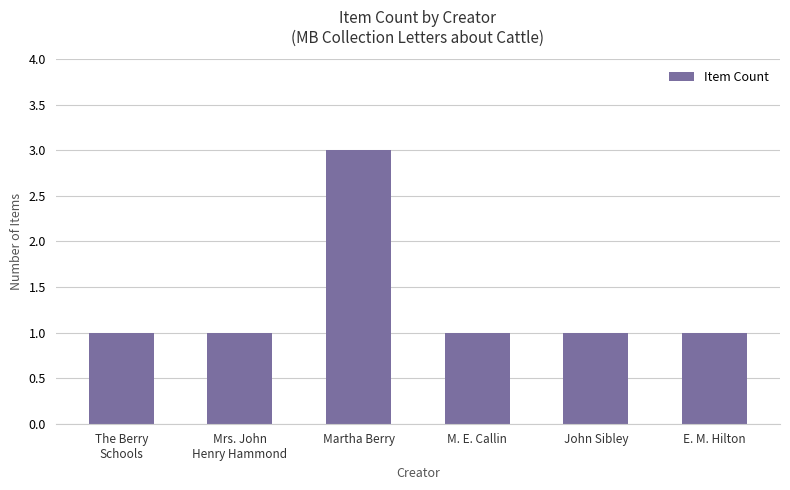

Is it true that the value at M. E. Callin is 2?

False